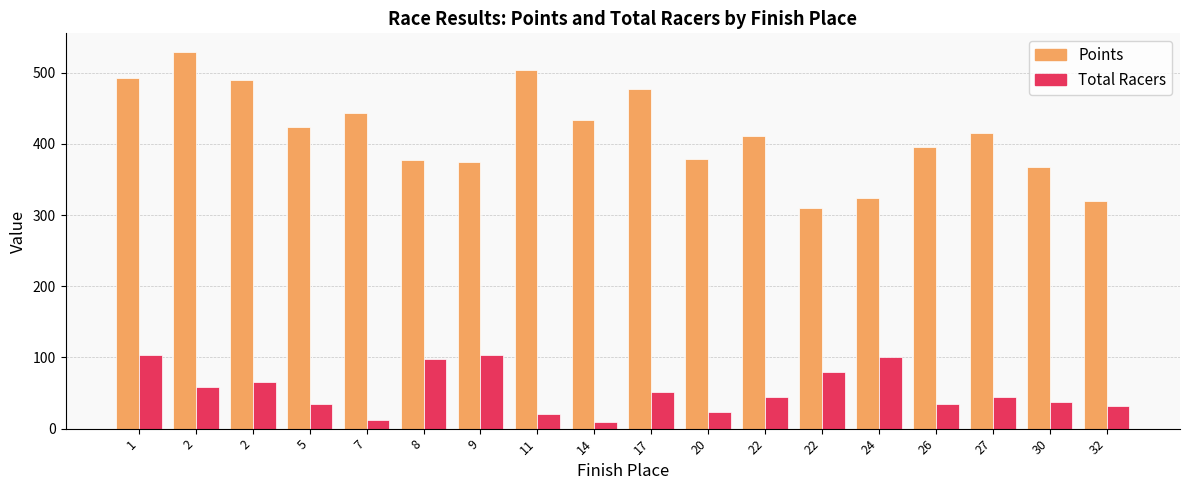

How many bars are there in each group?

2